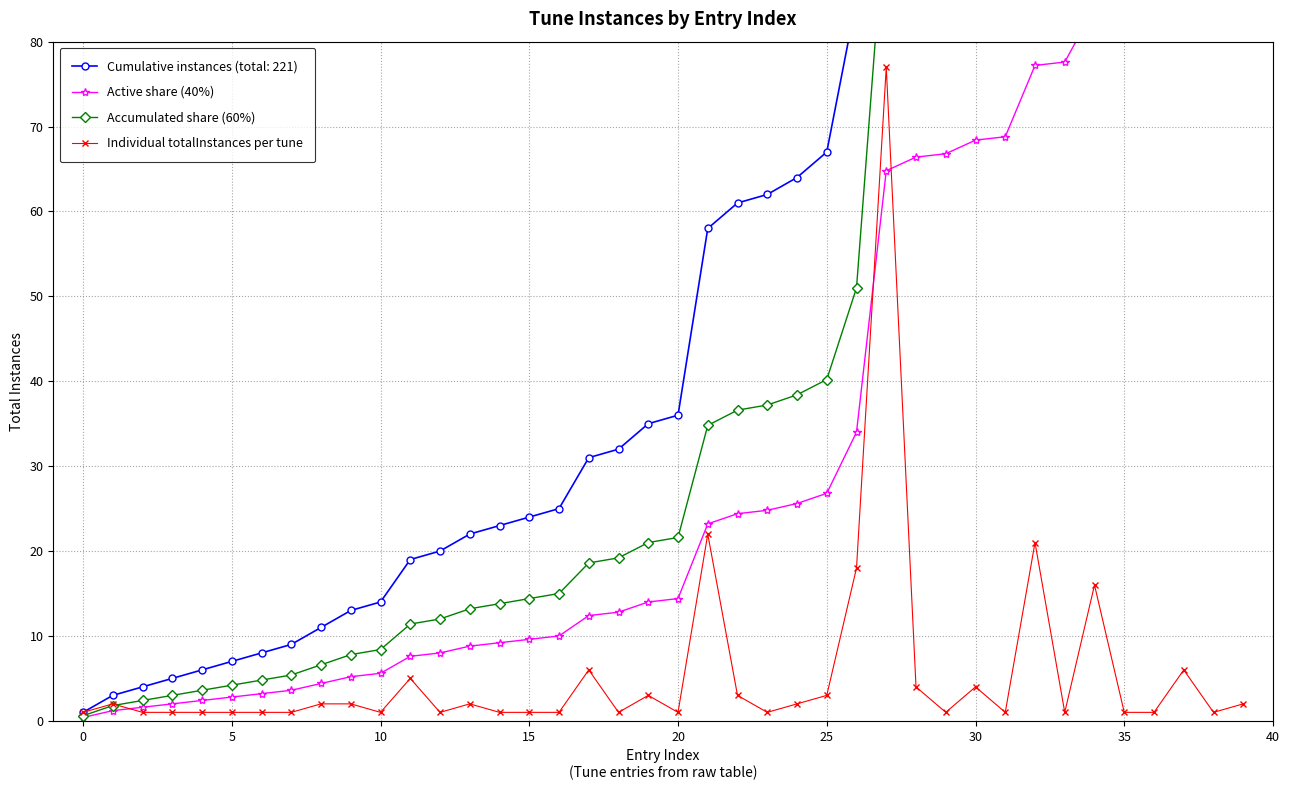

Which series has the largest range (max minus min)?

Accumulated share (60%)